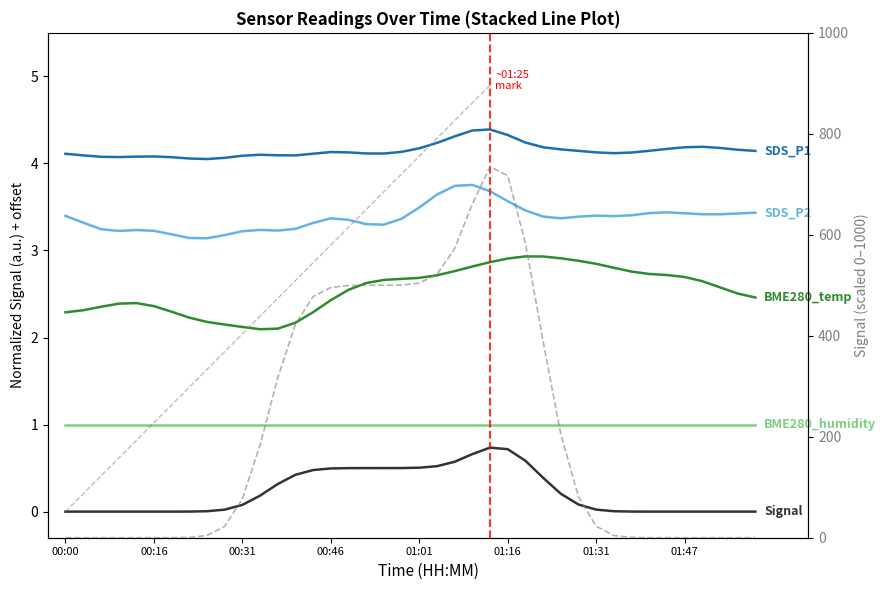

What is the value of the SDS_P1 point at the 38th from the left?

4.2